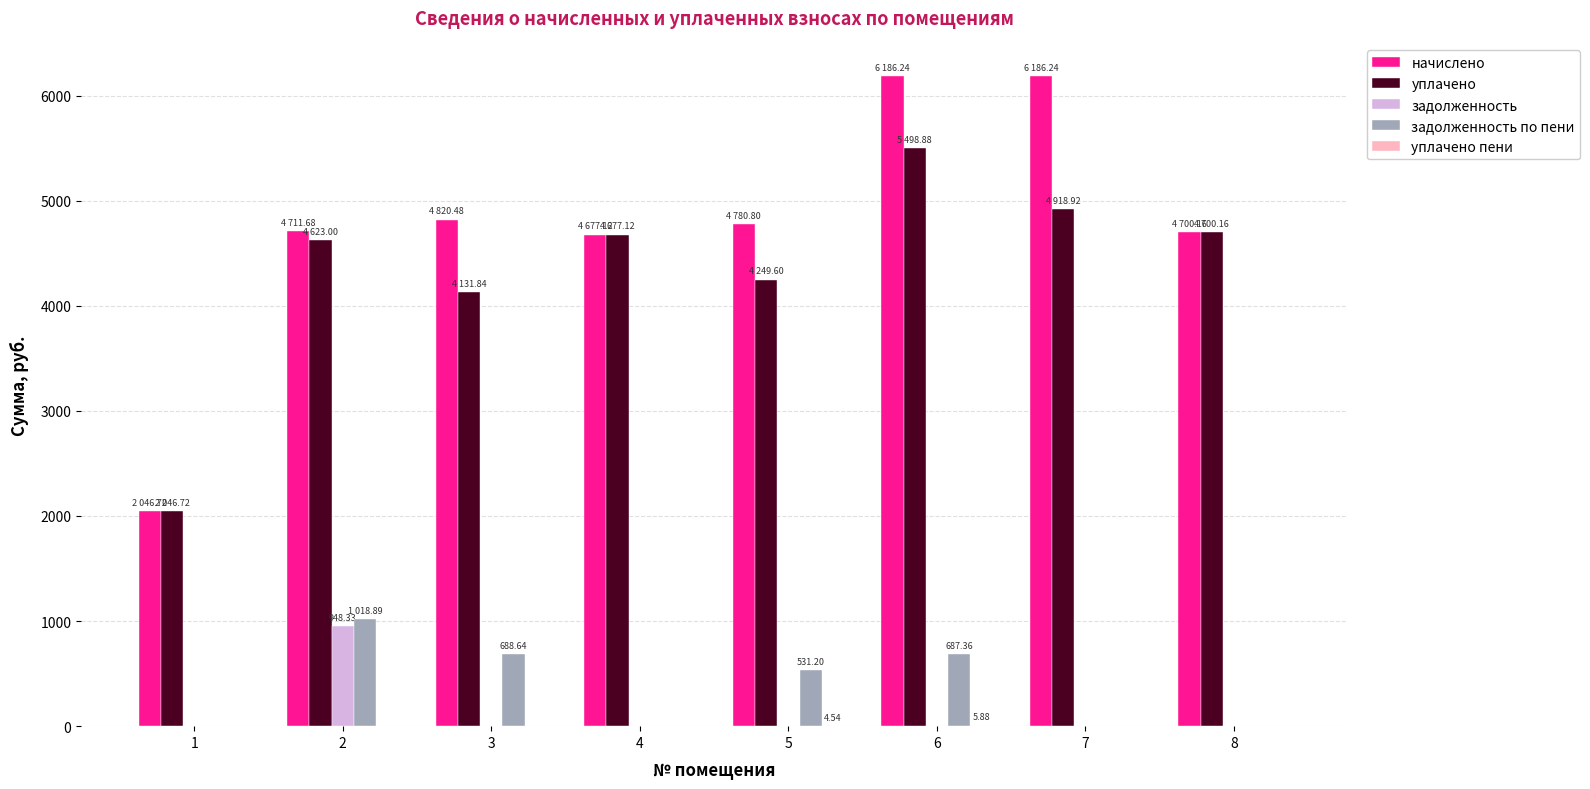

How many groups of bars are there?

8